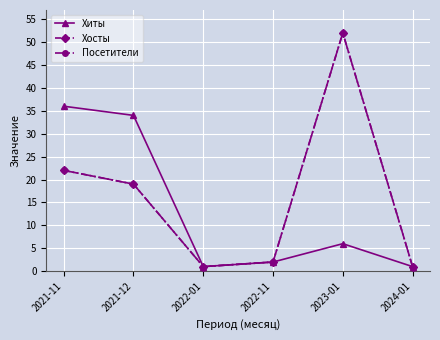

At which category does the chart reach its minimum across all series?

2022-01